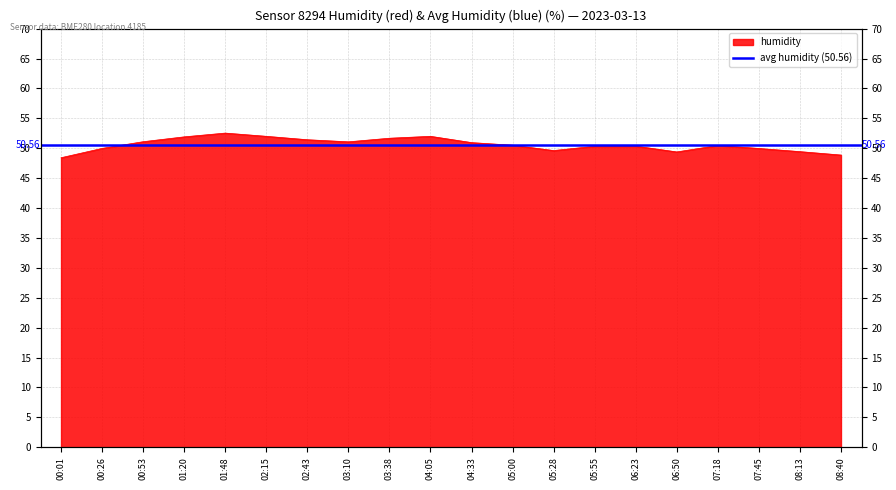

What is the difference between the second highest and minimum values?

3.6